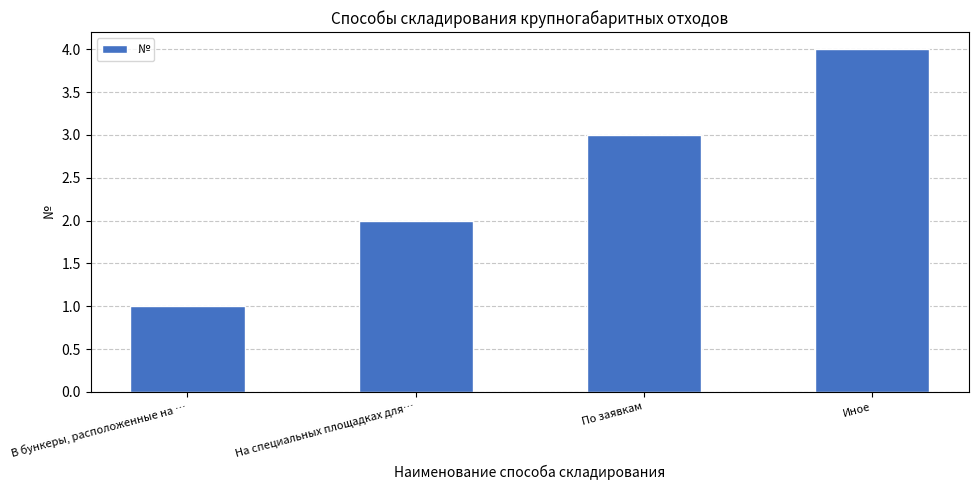

Is it true that the value at На специальных площадках для… is 2?

True